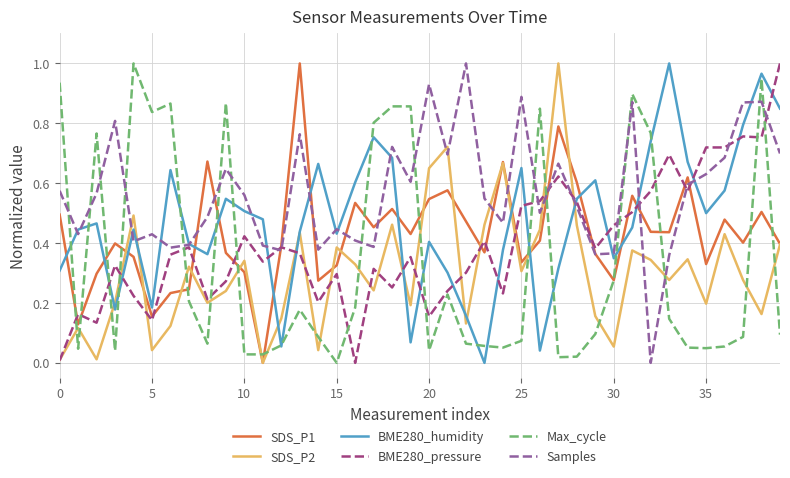

Which series ends up on top after the final intersection of Samples and Max_cycle?

Samples